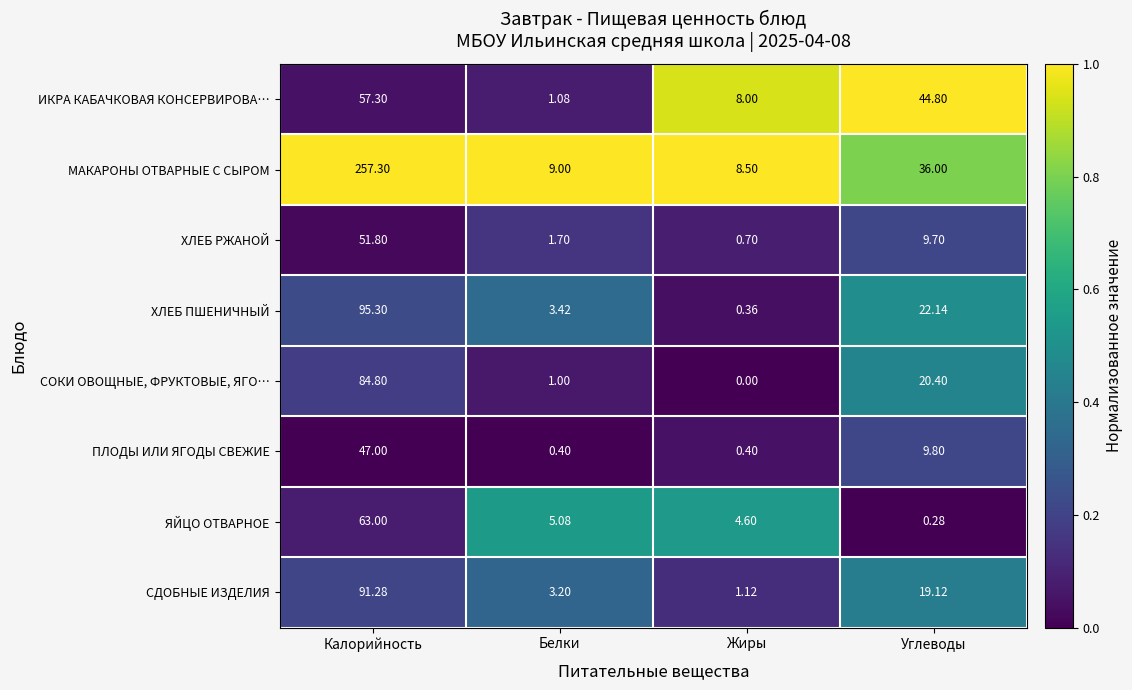

Which series changed the most between Белки and Углеводы?

ИКРА КАБАЧКОВАЯ КОНСЕРВИРОВА…